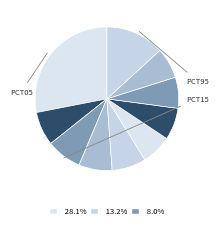

Rank the categories by value from lowest to highest.

pct55, pct85, pct75, pct65, pct35, pct15, pct45, pct25, pct95, pct05